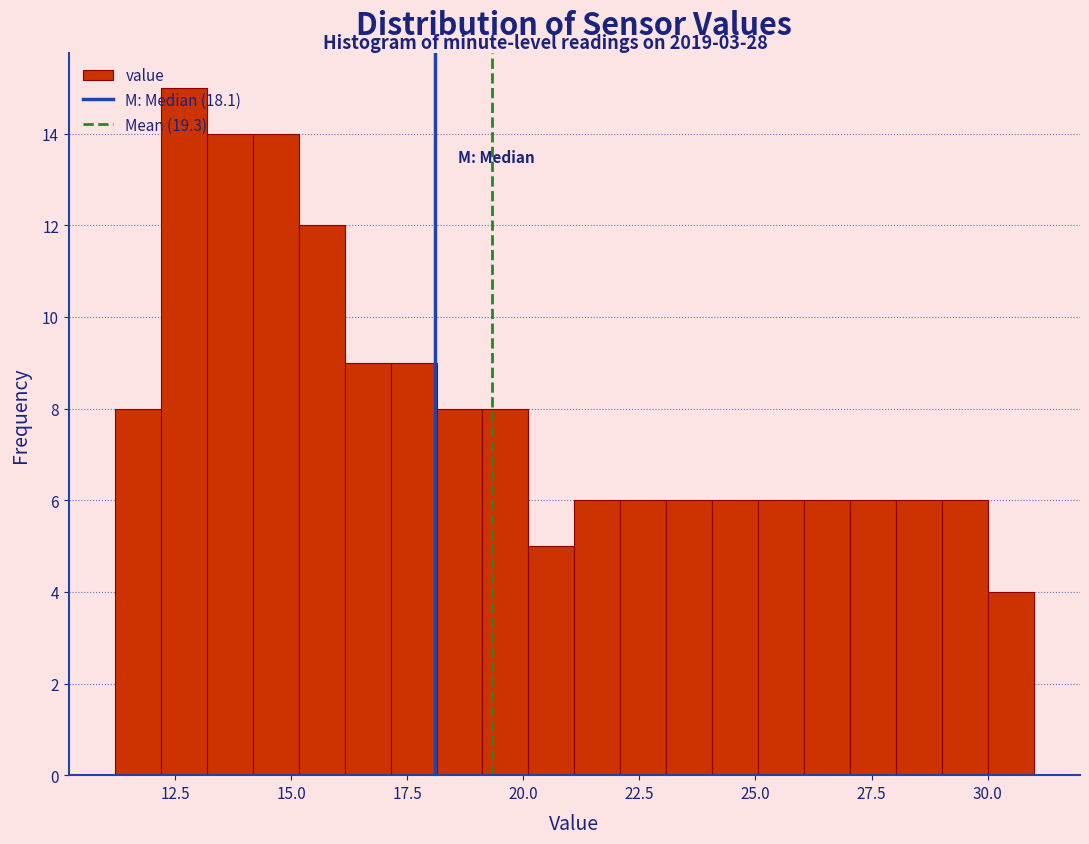

Read against the x-axis, roughly where is the centre of the tallest bar?

12.5